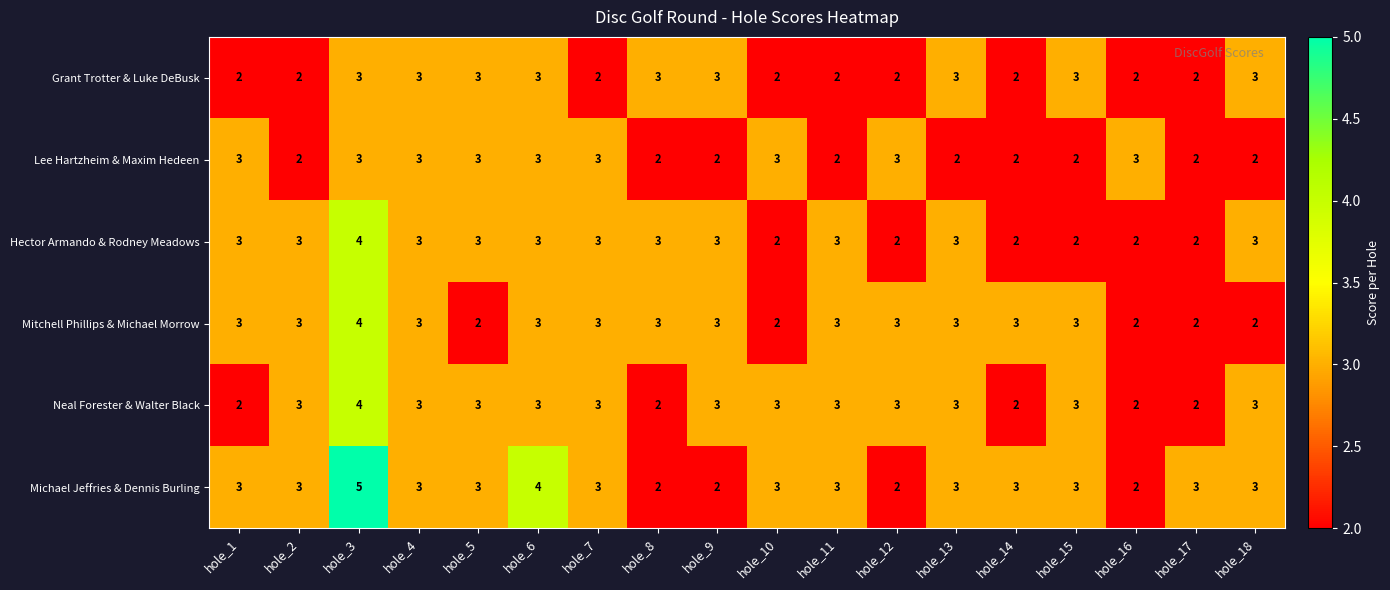

Which series has the largest total across all categories?

Michael Jeffries & Dennis Burling